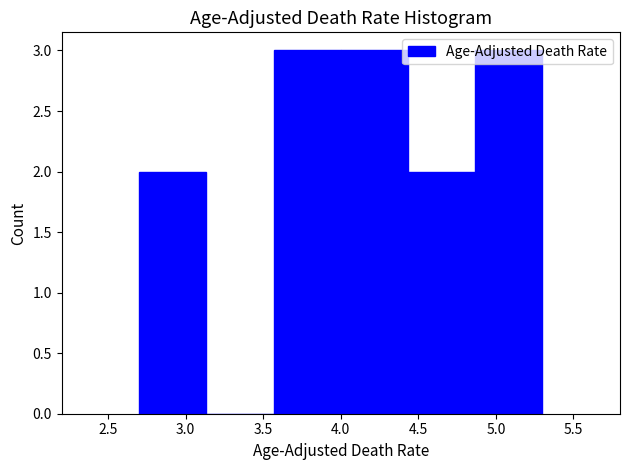

Reading left to right, transcribe this chart: for each bar, give the range it covers on the x-axis and its height. Neither the bar edges nor the heights are printed on the chart, so give them approximately, as read against the axes.

2.70 to 3.15: 2
3.15 to 3.55: 0
3.55 to 4.00: 3
4.00 to 4.45: 3
4.45 to 4.85: 2
4.85 to 5.30: 3